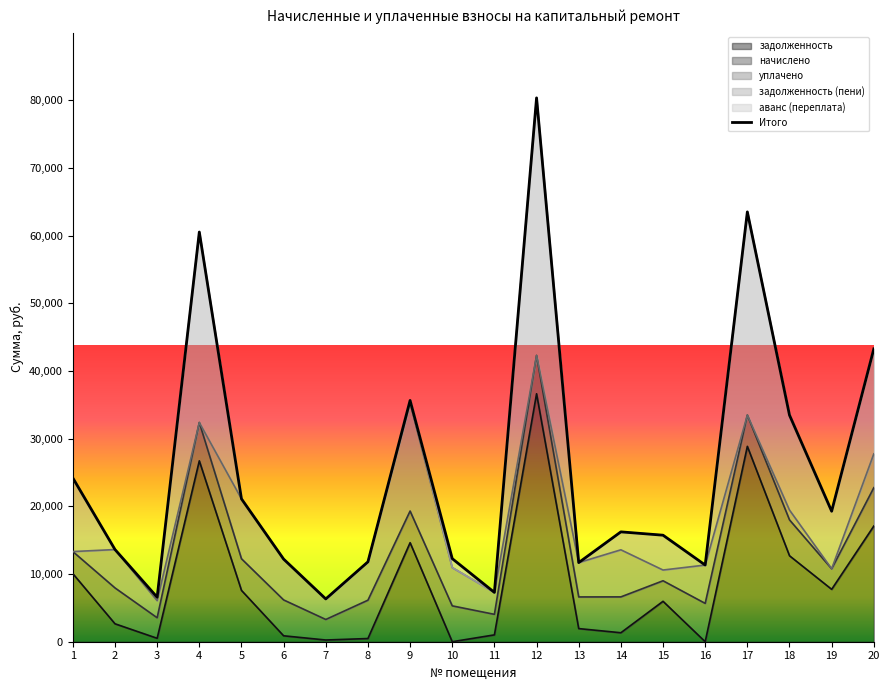

The chart shows a value of 2959.8 at 3. True or false?

False